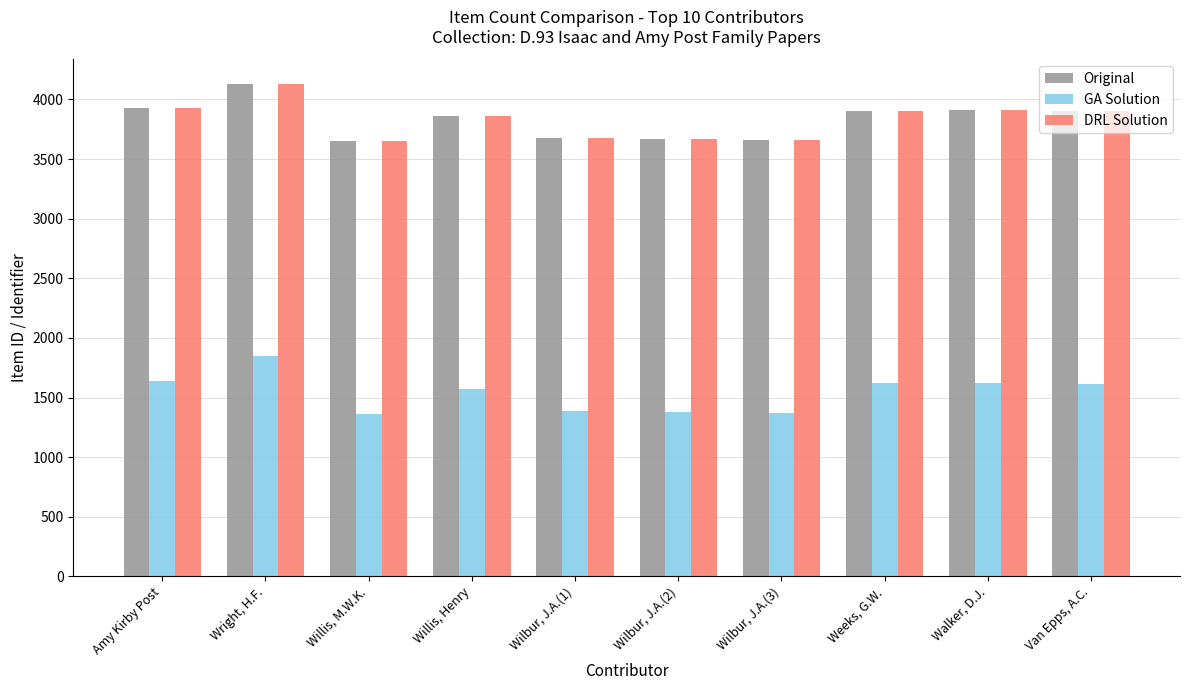

At which label does GA Solution reach its peak?

Wright, H.F.